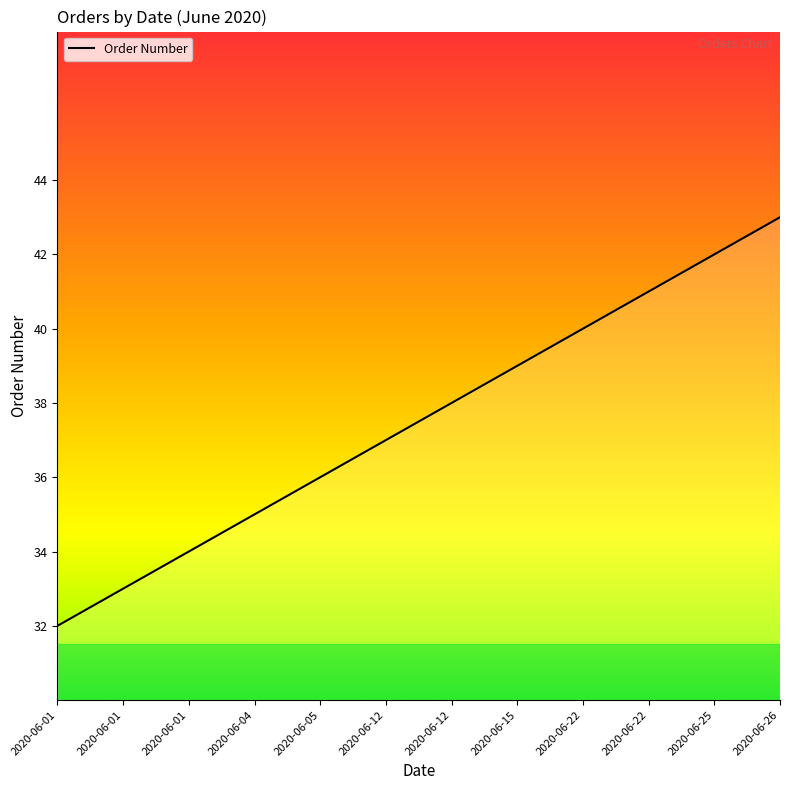

Is this an area chart (filled region under the line)?

Yes